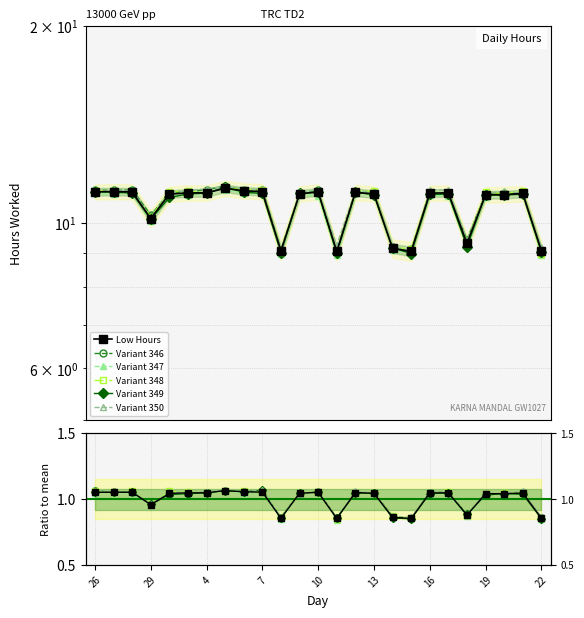

Does the chart display data point markers on the line(s)?

Yes